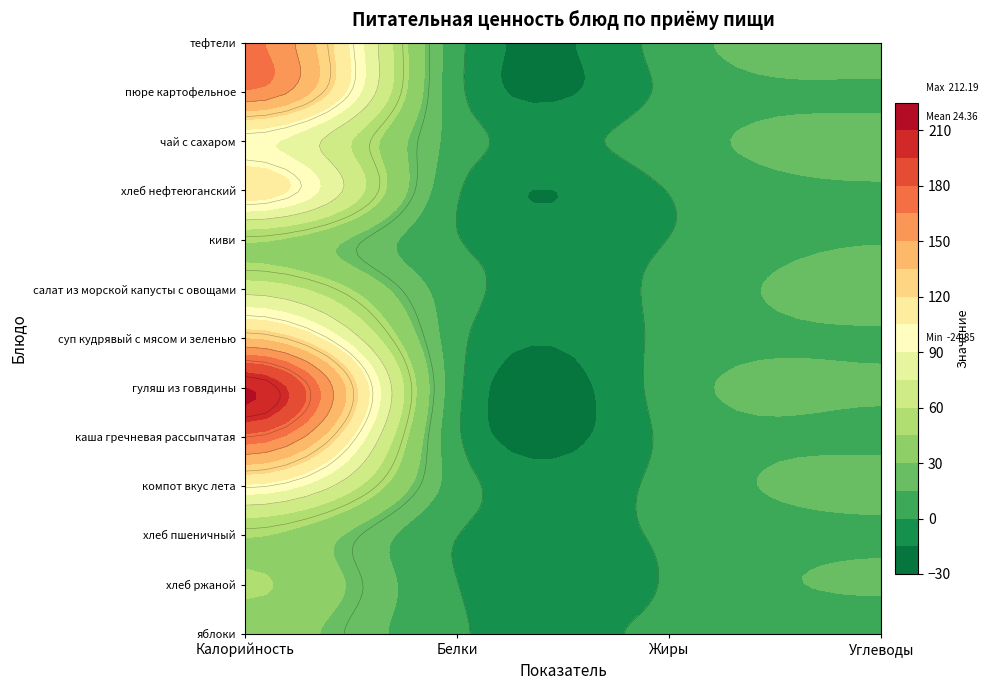

Is it true that тефтели equals 6.8 at 2?

True